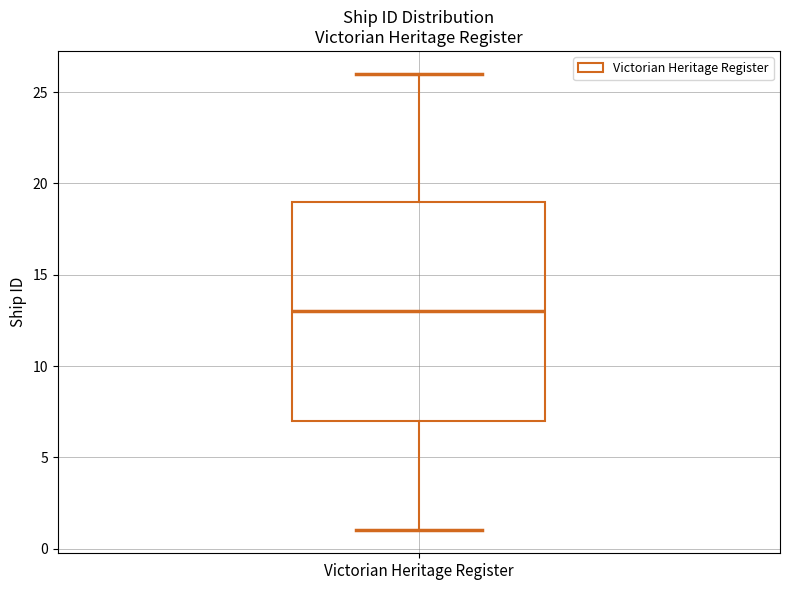

Transcribe this box plot: give where the median line is, the range the box spans, and where the two whiskers end, as read against the y-axis. The values are not printed on the chart, so give them approximately, as read against the axis.

median 13, box 7 to 19, whiskers 1 to 26